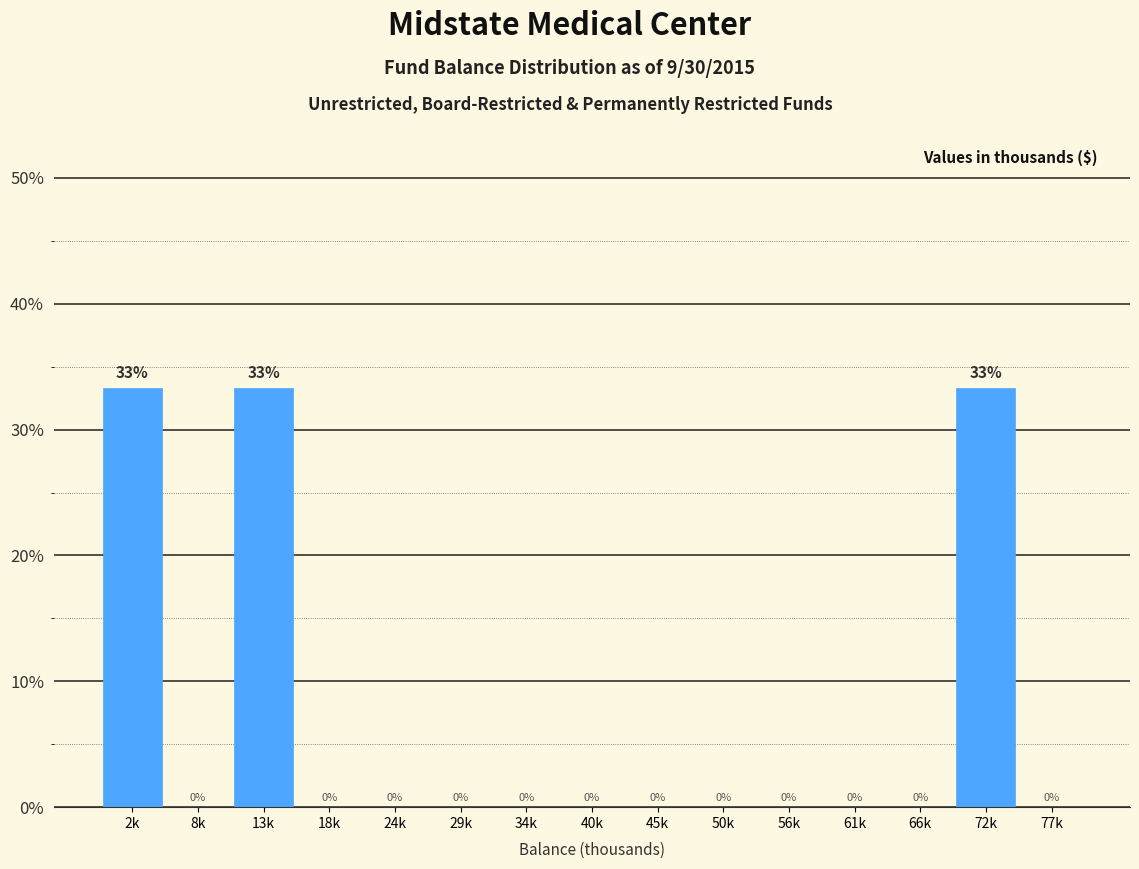

What is the greatest value displayed?

33.3